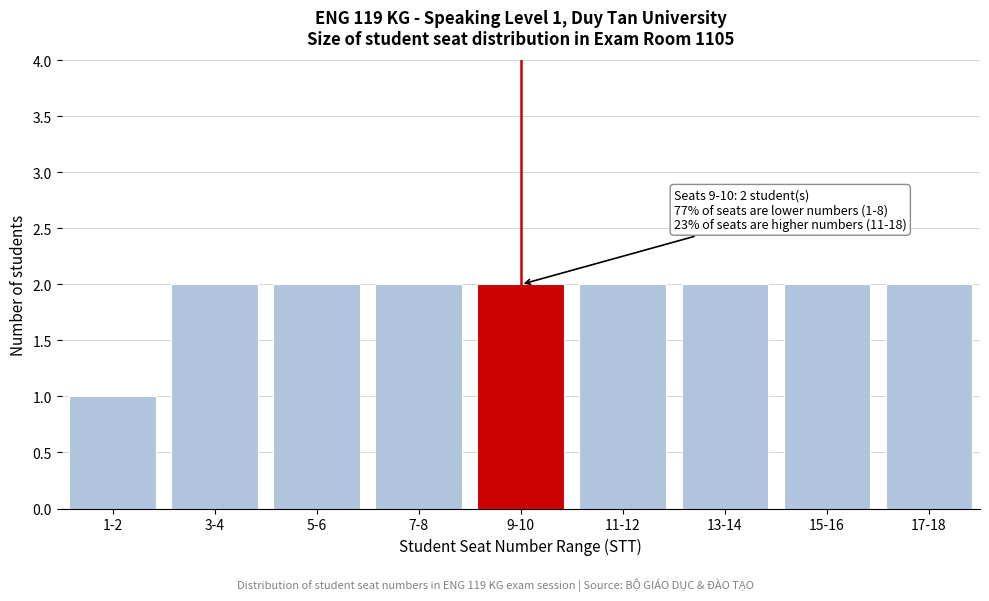

Reading right to left, extract all data points from this chart.

17-18=2	15-16=2	13-14=2	11-12=2	9-10=2	7-8=2	5-6=2	3-4=2	1-2=1